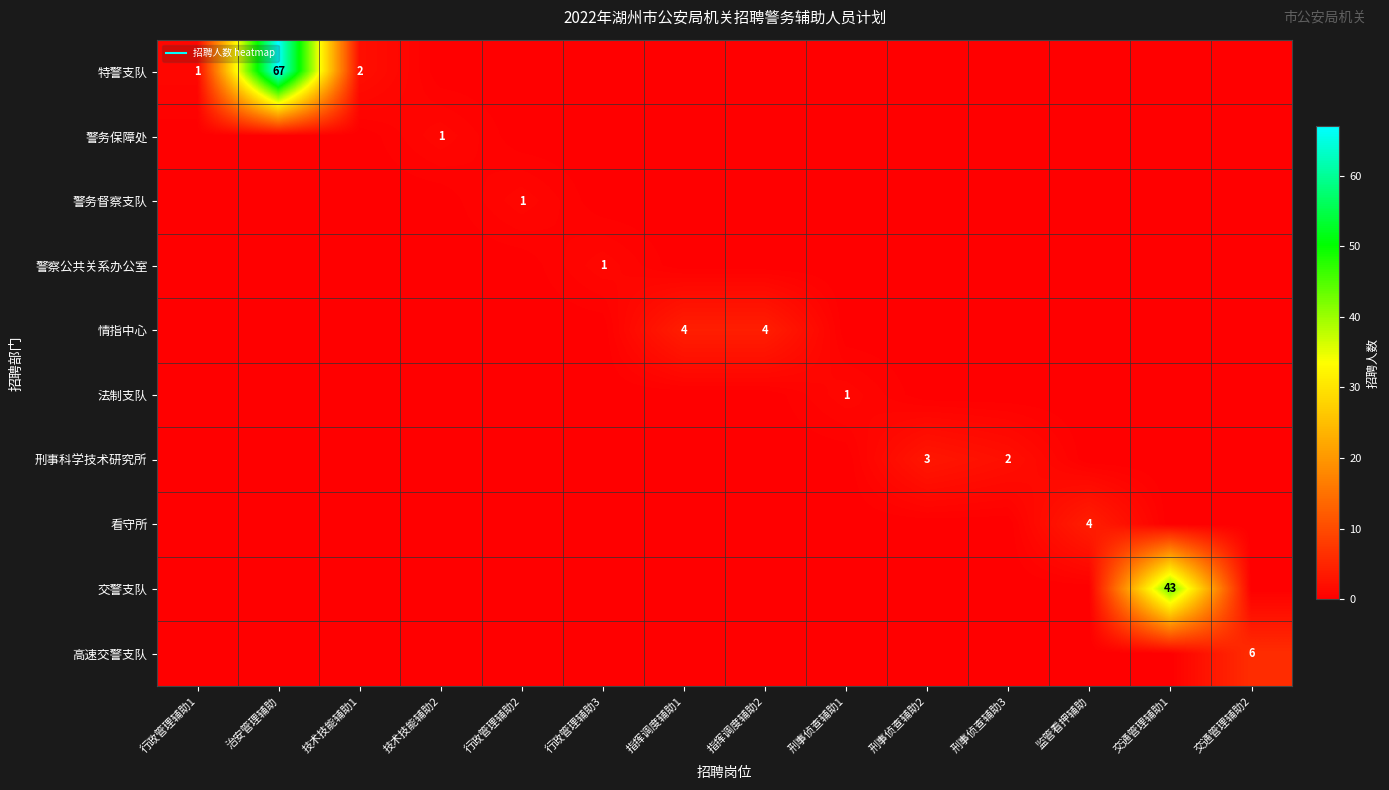

Is the value of 看守所 at 行政管理辅助3 greater than the value of 高速交警支队 at 交通管理辅助2?

No